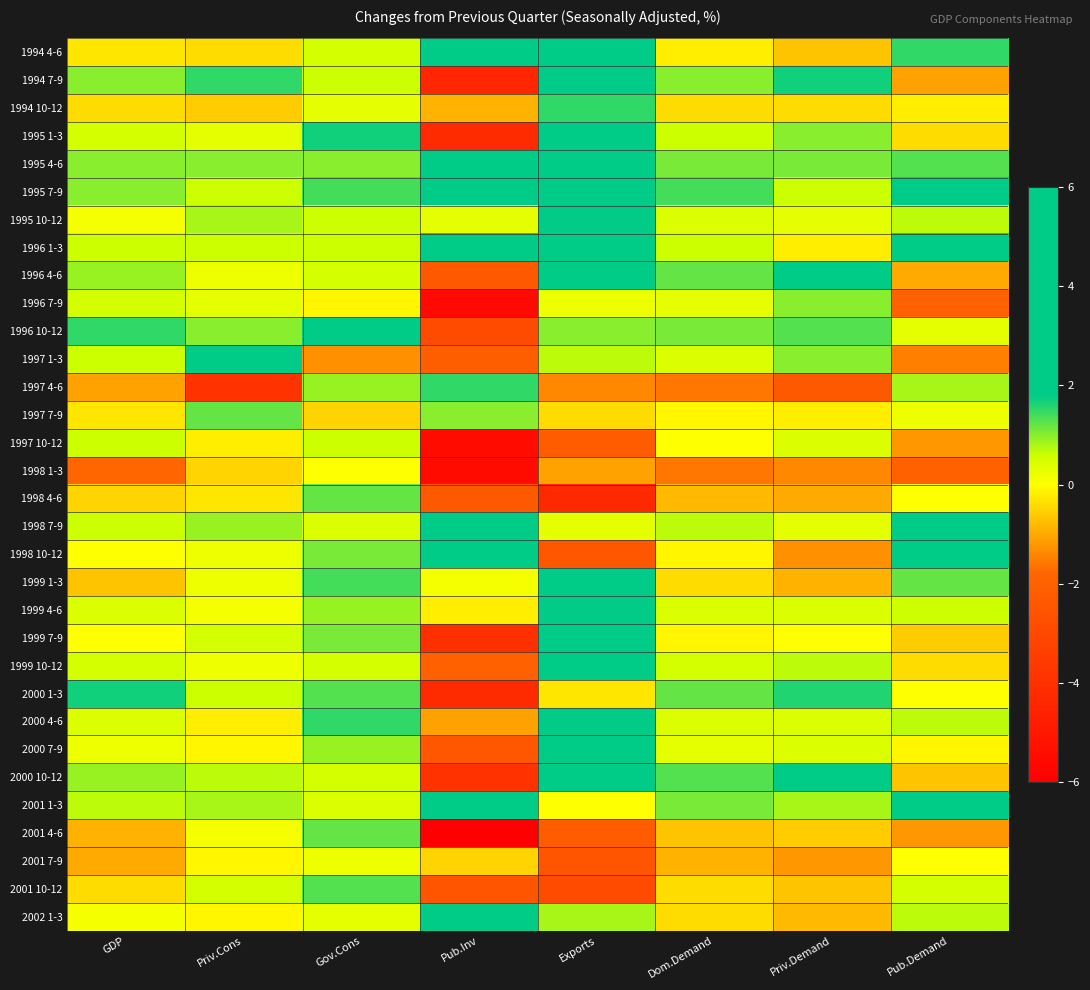

At which category is the sum across all series the highest?

Exports